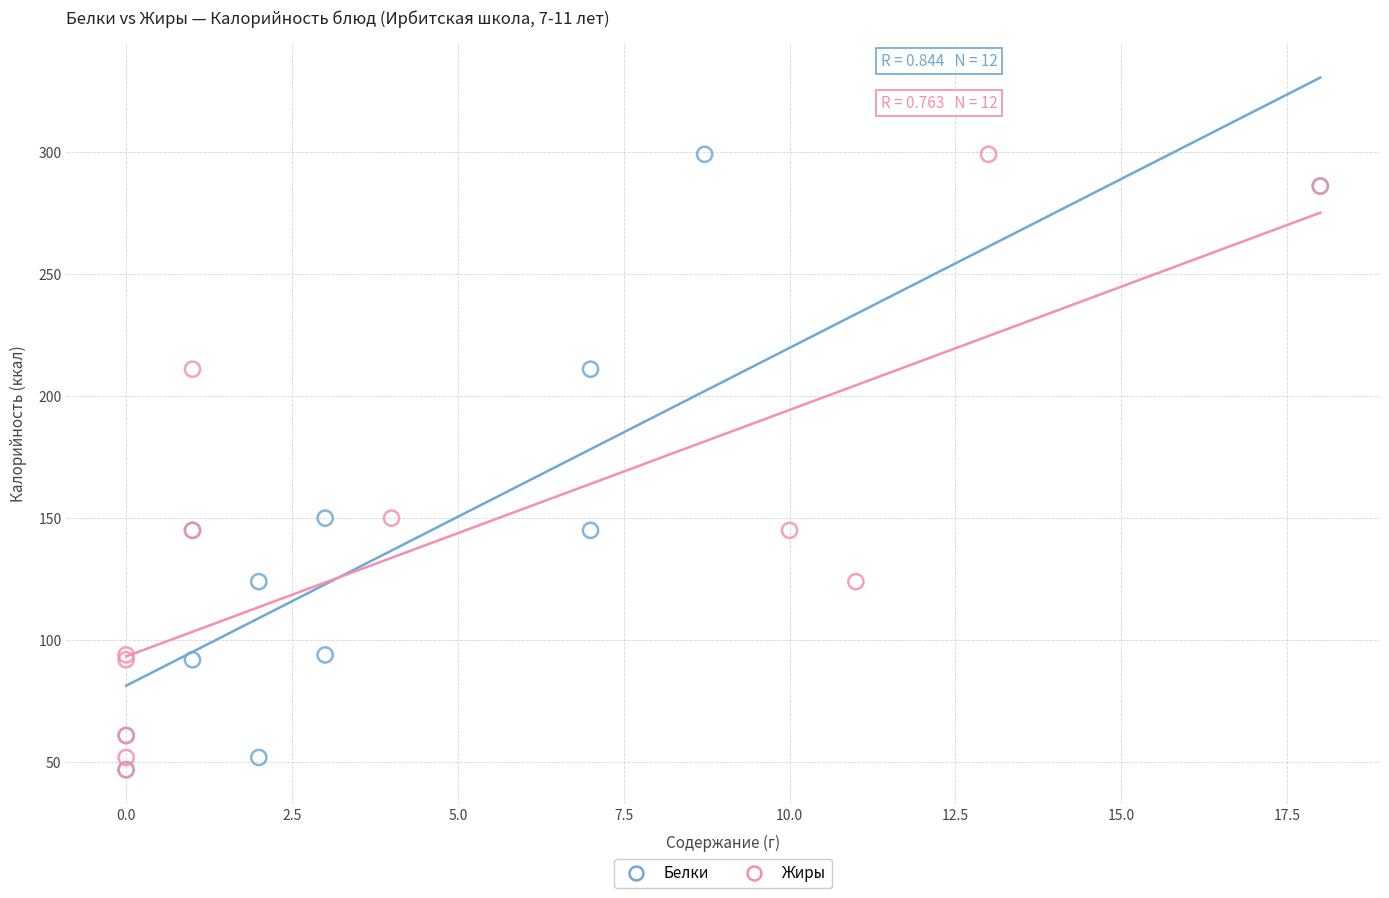

What are all the series names shown in the legend?

Белки, Жиры